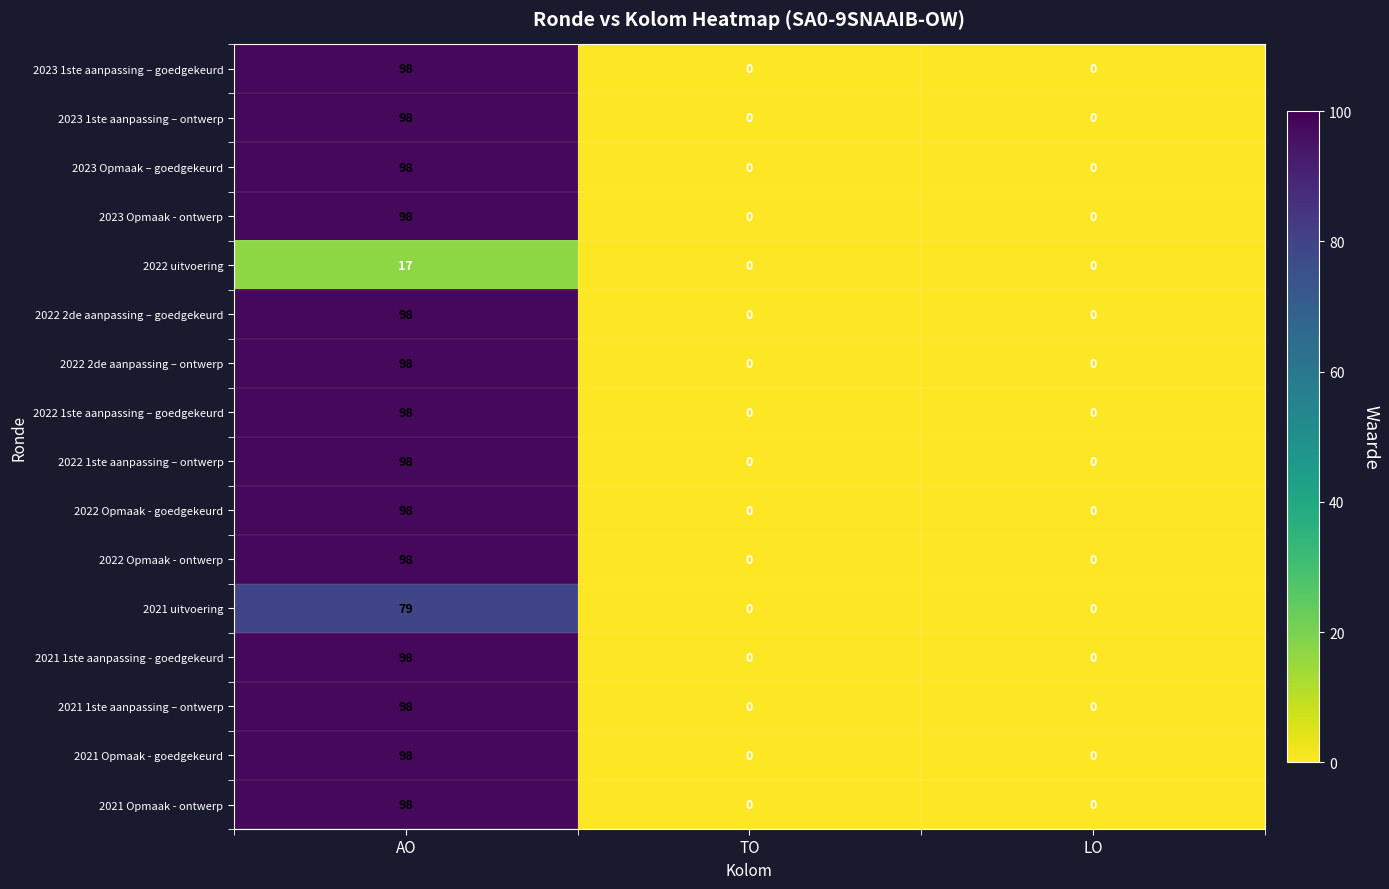

What is the difference between the maximum and minimum values in the 2021 Opmaak - goedgekeurd series?

98